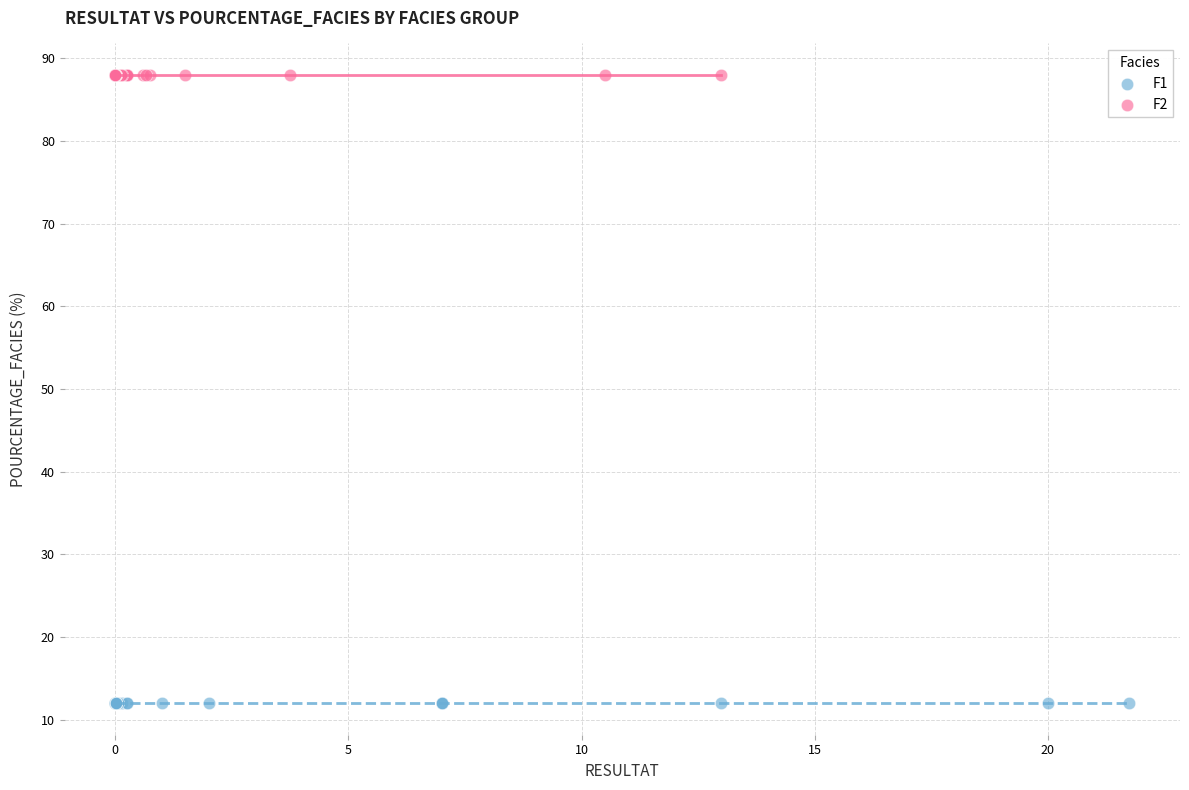

What are all the series names shown in the legend?

F1, F2